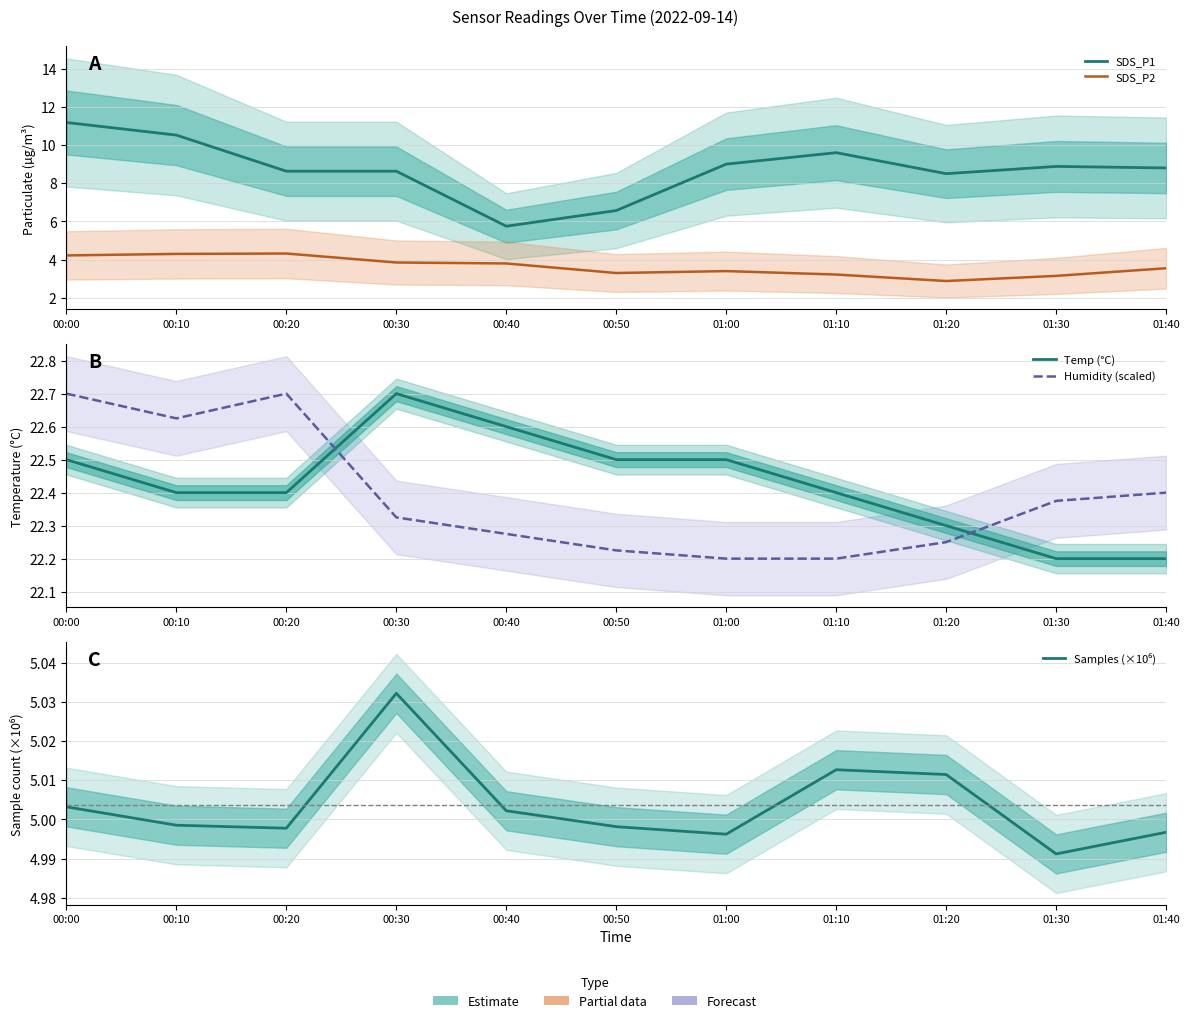

True or false: Temp (°C) has a value of 22.6 at 00:40.

True